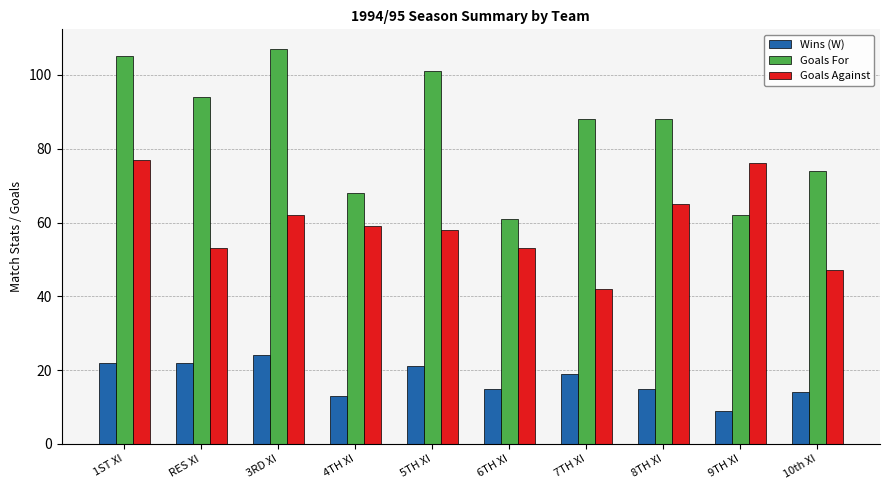

At 6TH XI, list the series in order from smallest to largest.

Wins (W), Goals Against, Goals For